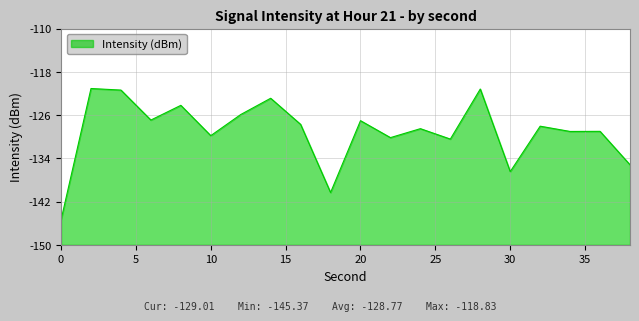

Is this an area chart (filled region under the line)?

Yes